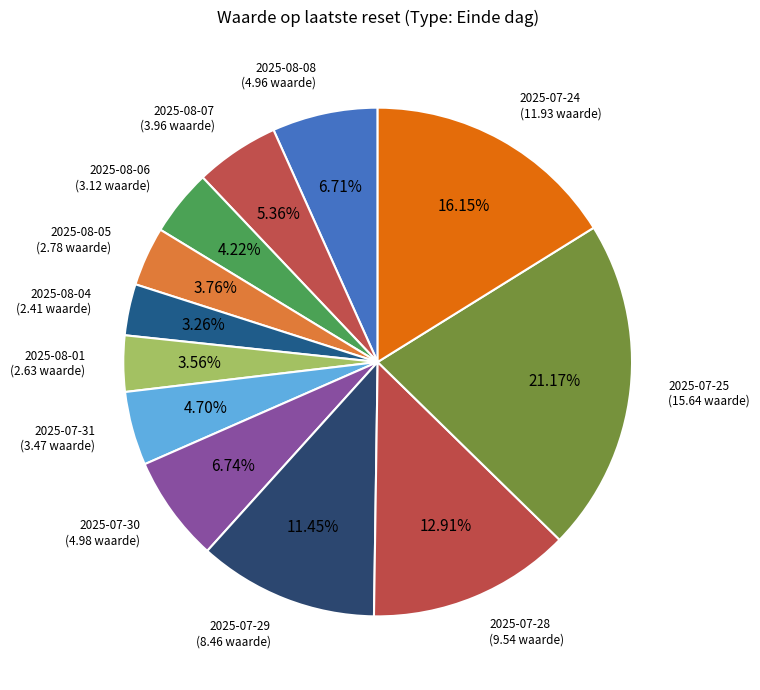

Is 2025-07-31 the majority of the pie?

No